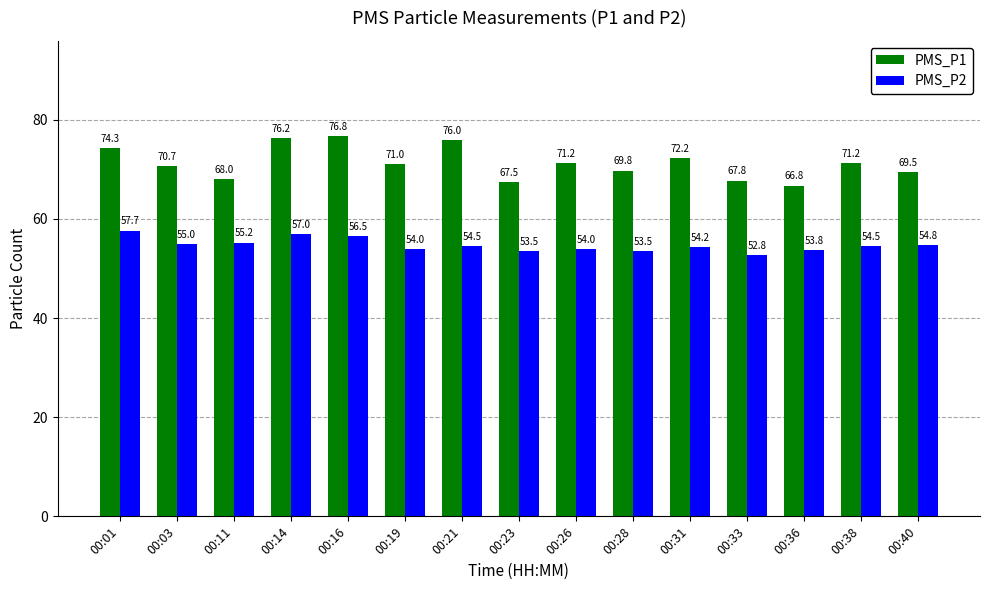

Which series has the widest spread of values?

PMS_P1